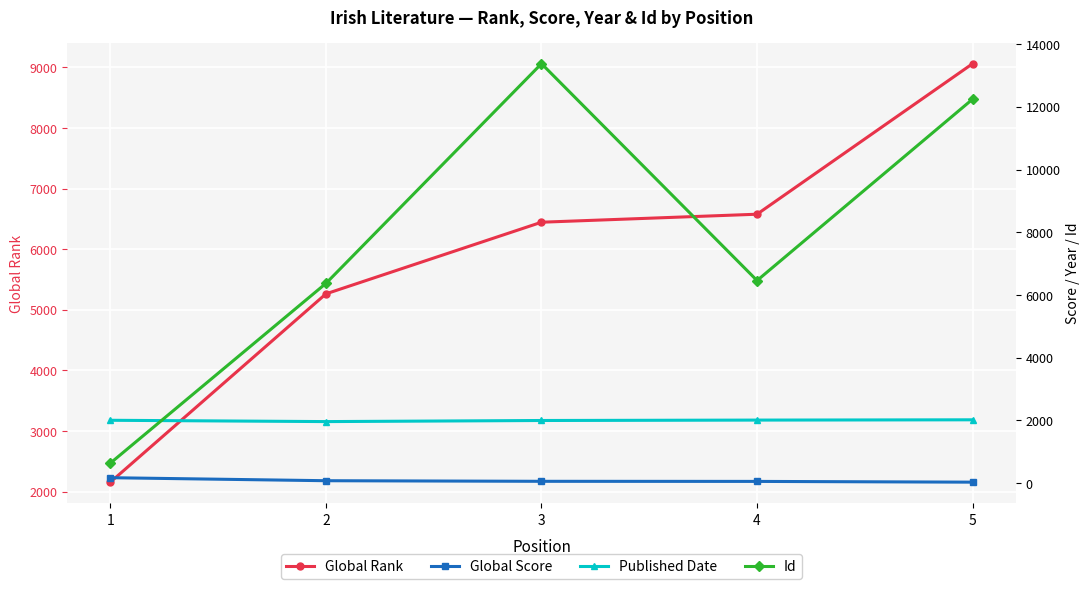

True or false: Published Date and Global Rank cross at least once.

False